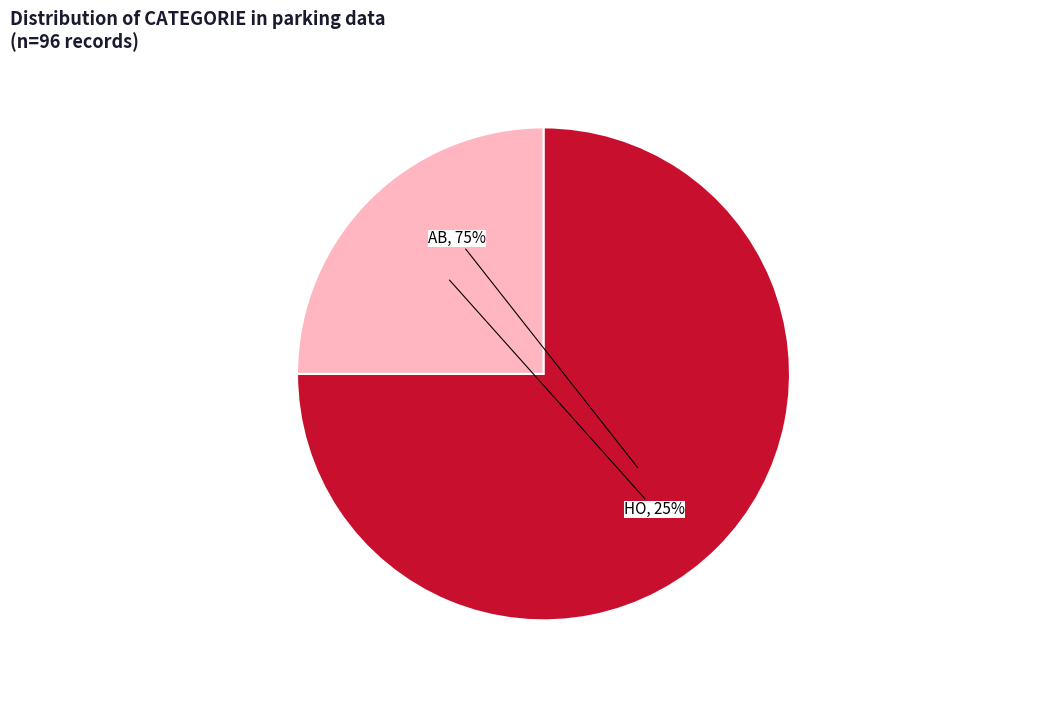

Is there a majority slice in this chart?

Yes